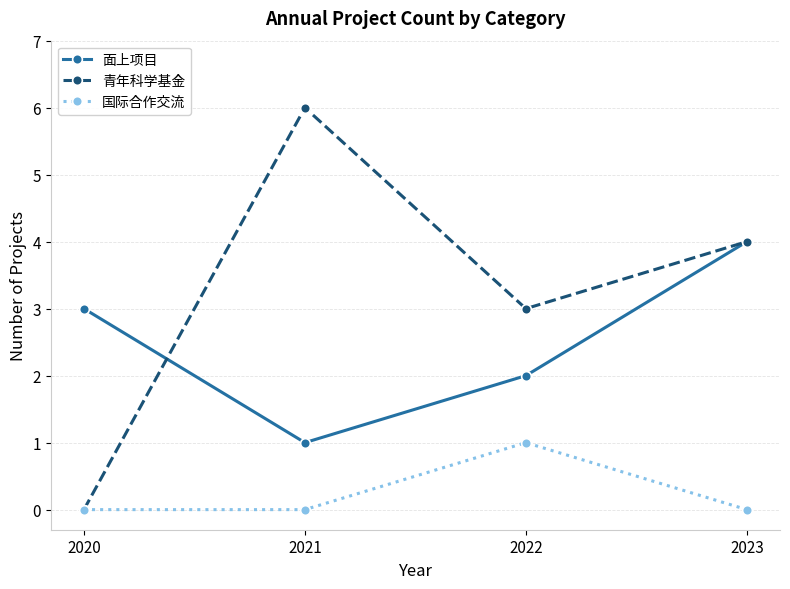

Reading left to right, list all the values displayed in this chart.

面上项目: 2020=3	2021=1	2022=2	2023=4
青年科学基金: 2020=0	2021=6	2022=3	2023=4
国际合作交流: 2020=0	2021=0	2022=1	2023=0